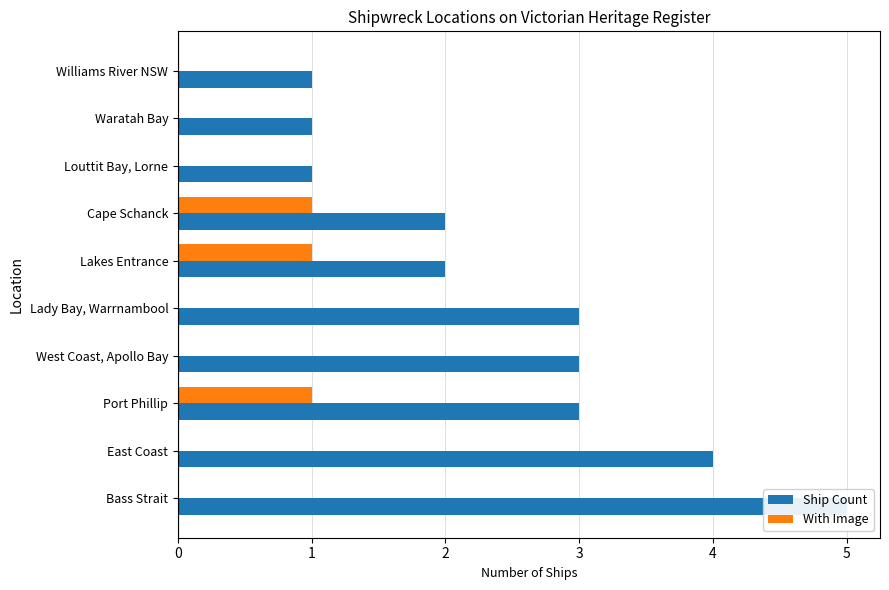

Which series has the widest spread of values?

Ship Count